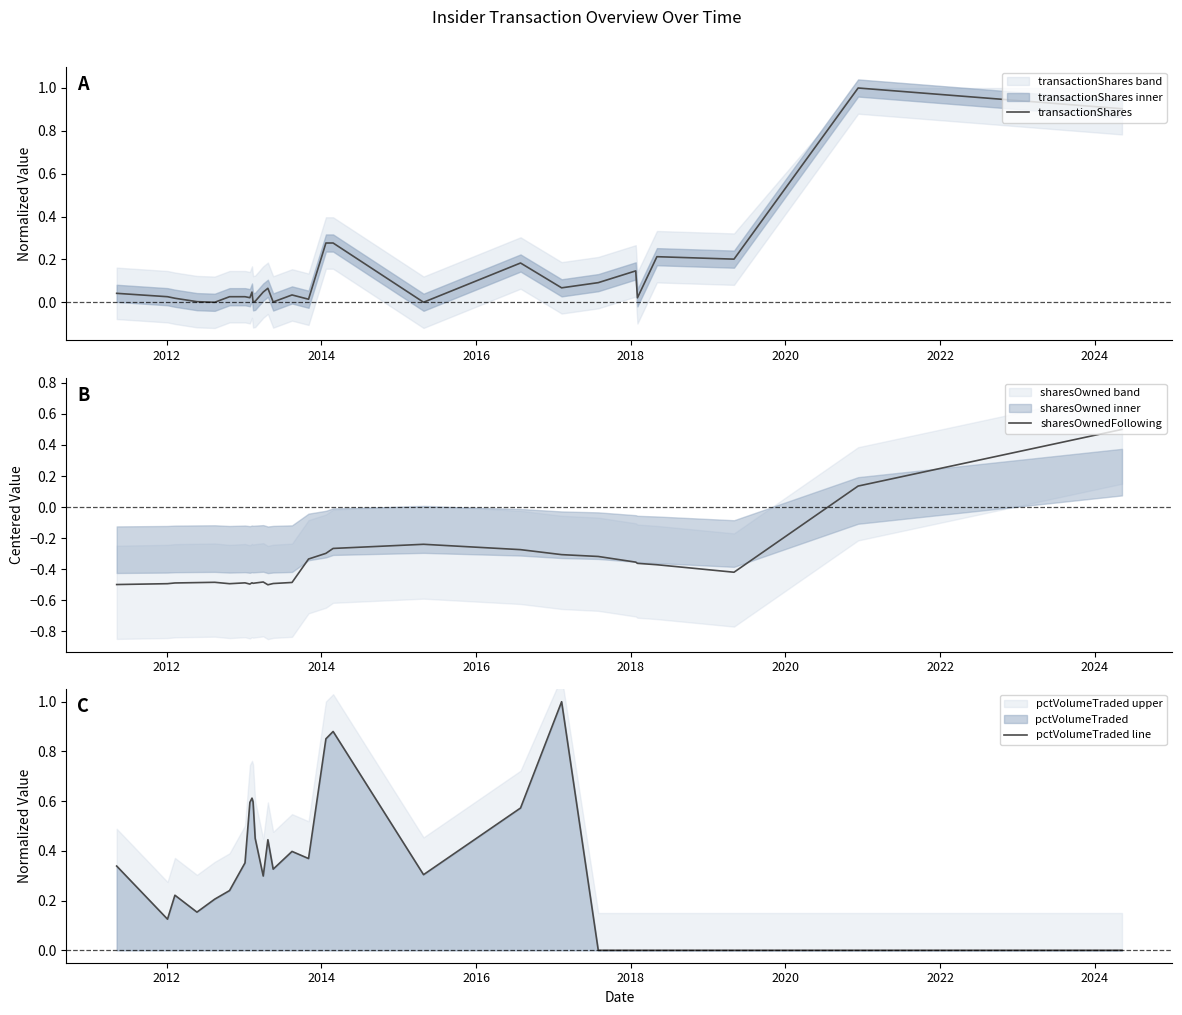

How many distinct data groups are displayed?

3